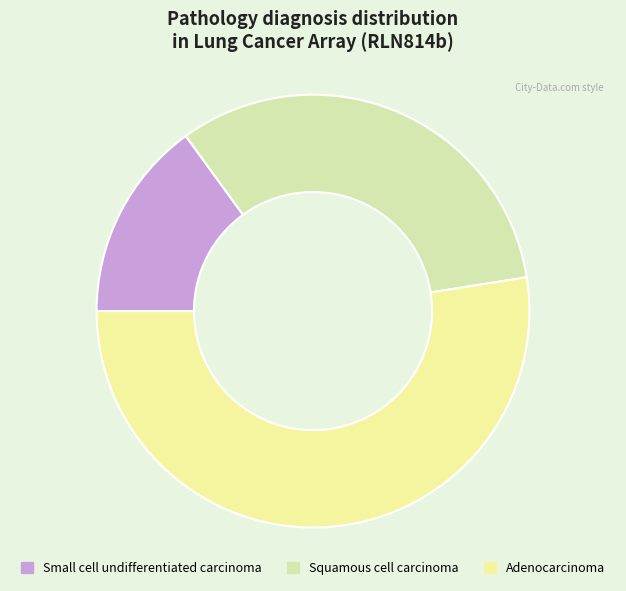

True or false: Adenocarcinoma accounts for 41% of the total.

False